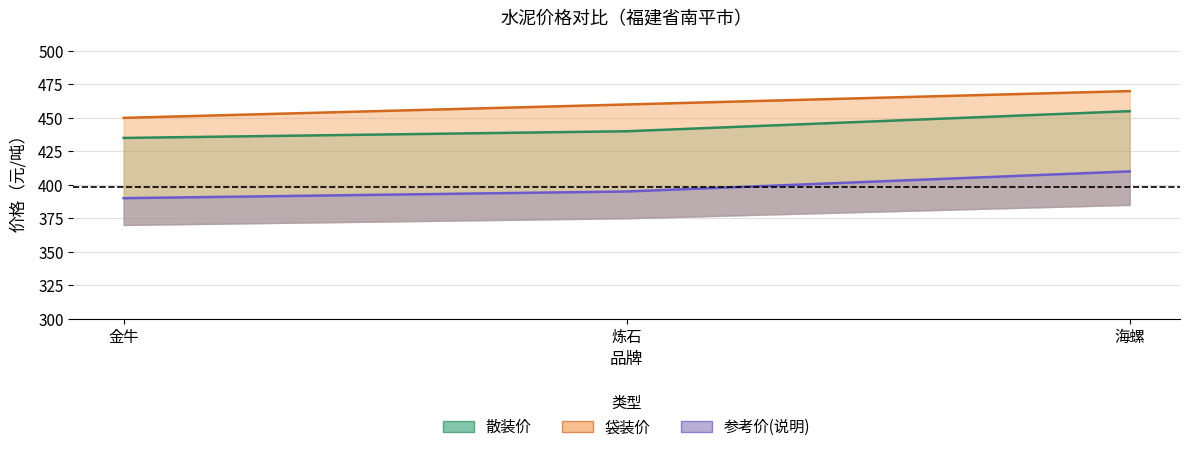

What is the spread (max minus min) of values at 金牛?

60